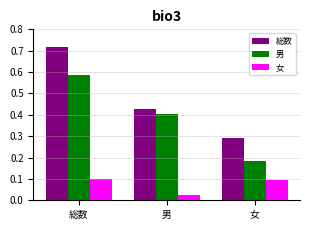

Reading right to left, what are all the values shown in this chart?

総数: 290842	427864	718706
男: 181753	402410	584163
女: 96442	26778	99091